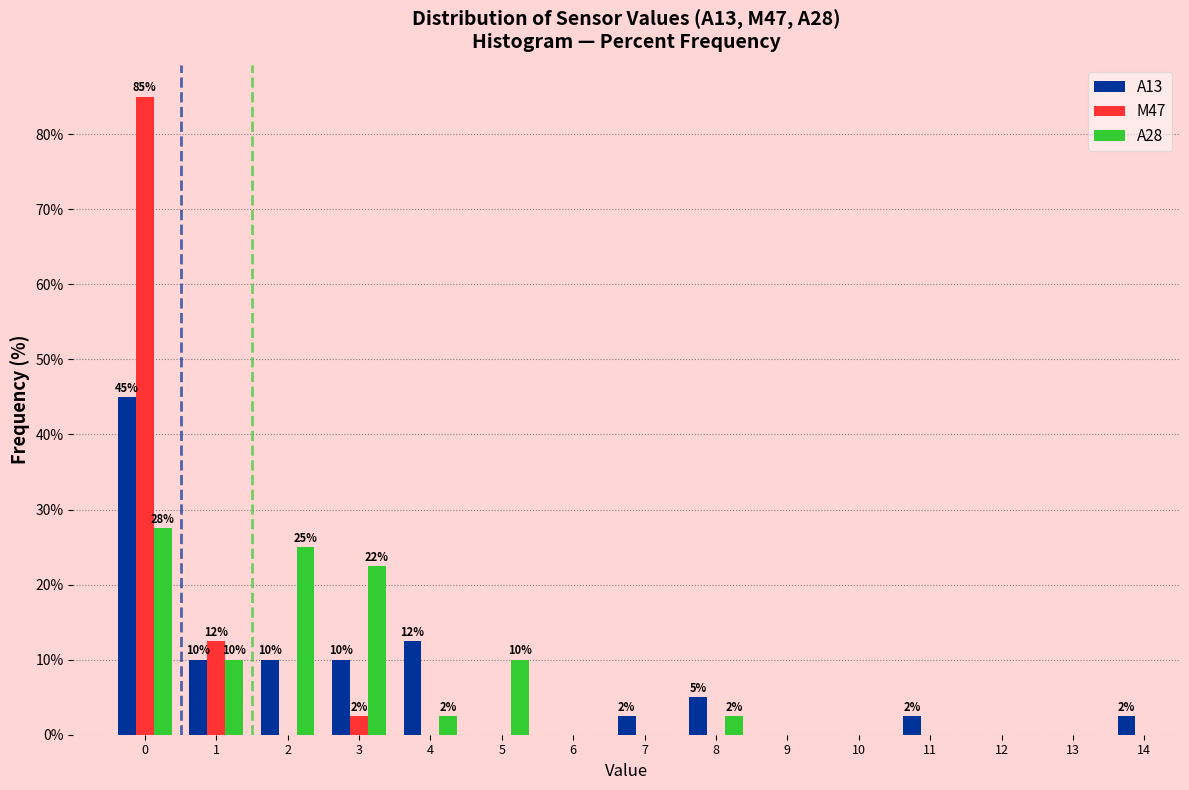

What is the maximum value shown in the chart?

85.0